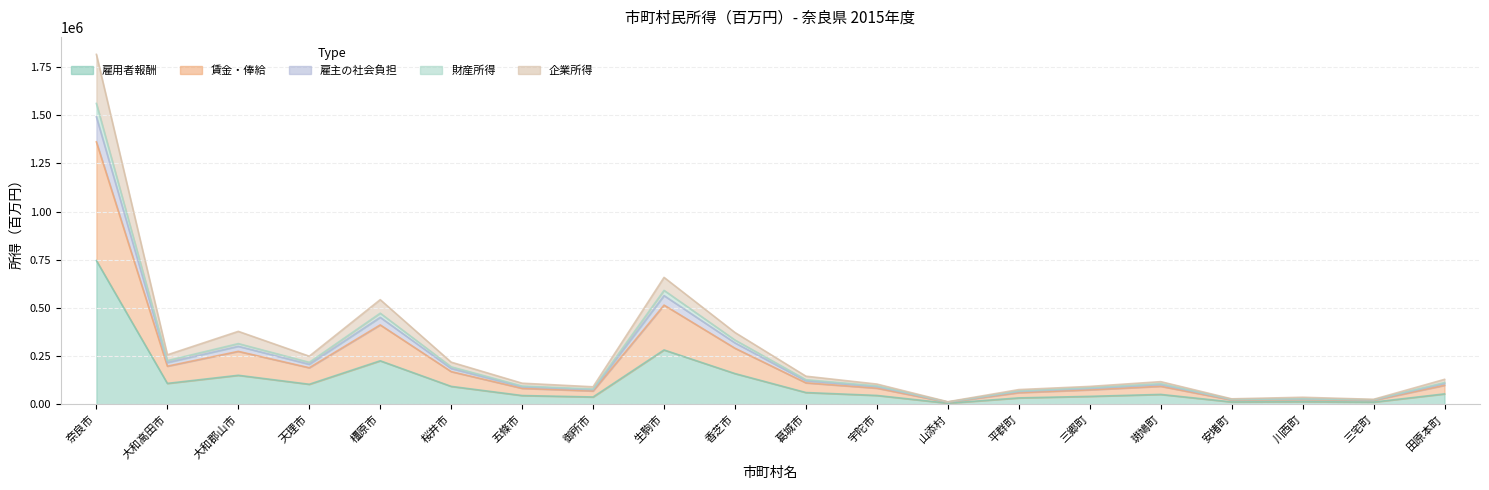

True or false: 企業所得 has a value of 212862 at 生駒市.

False